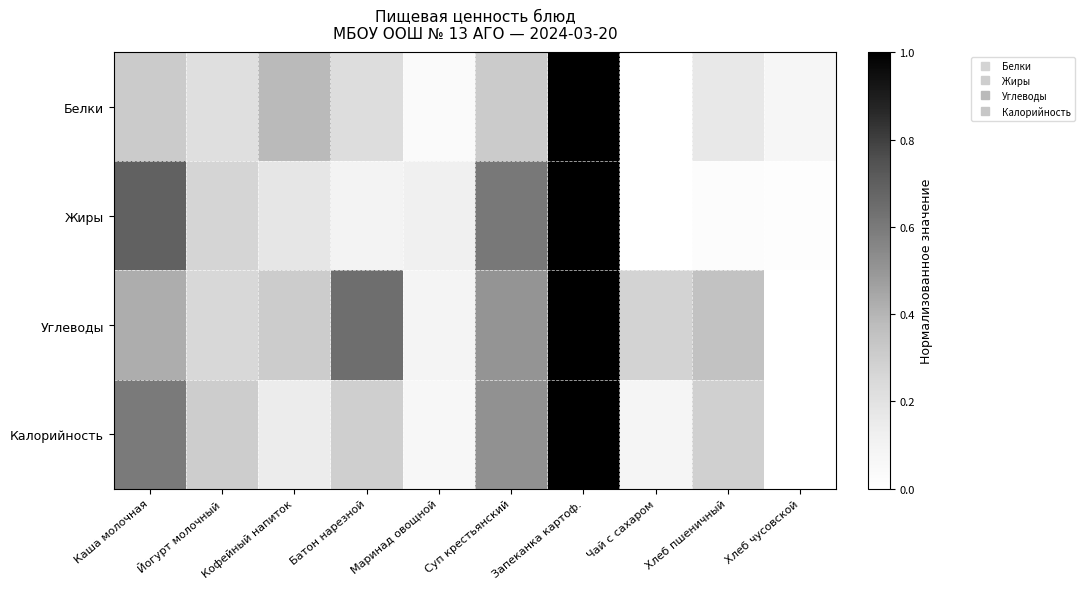

Reading left to right, what are all the values shown in this chart?

Белки: Каша молочная=0.3	Йогурт молочный=0.2	Кофейный напиток=0.4	Батон нарезной=0.2	Маринад овощной=0.0	Суп крестьянский=0.3	Запеканка картоф.=1.0	Чай с сахаром=0.0	Хлеб пшеничный=0.2	Хлеб чусовской=0.1
Жиры: Каша молочная=0.7	Йогурт молочный=0.3	Кофейный напиток=0.2	Батон нарезной=0.1	Маринад овощной=0.1	Суп крестьянский=0.6	Запеканка картоф.=1.0	Чай с сахаром=0.0	Хлеб пшеничный=0.0	Хлеб чусовской=0.0
Углеводы: Каша молочная=0.4	Йогурт молочный=0.3	Кофейный напиток=0.3	Батон нарезной=0.6	Маринад овощной=0.1	Суп крестьянский=0.5	Запеканка картоф.=1.0	Чай с сахаром=0.3	Хлеб пшеничный=0.3	Хлеб чусовской=0.0
Калорийность: Каша молочная=0.6	Йогурт молочный=0.3	Кофейный напиток=0.1	Батон нарезной=0.3	Маринад овощной=0.1	Суп крестьянский=0.5	Запеканка картоф.=1.0	Чай с сахаром=0.1	Хлеб пшеничный=0.3	Хлеб чусовской=0.0